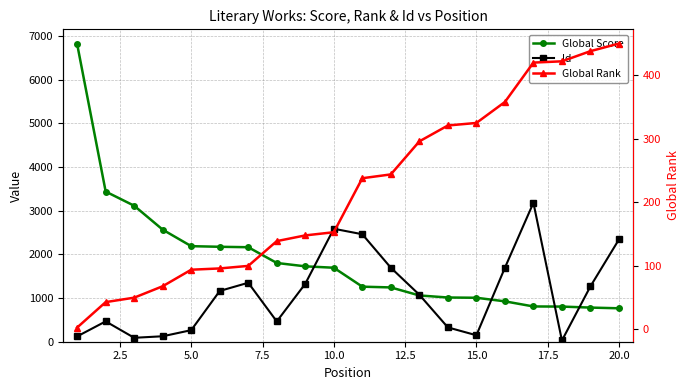

Which series has the widest spread of values?

Global Score